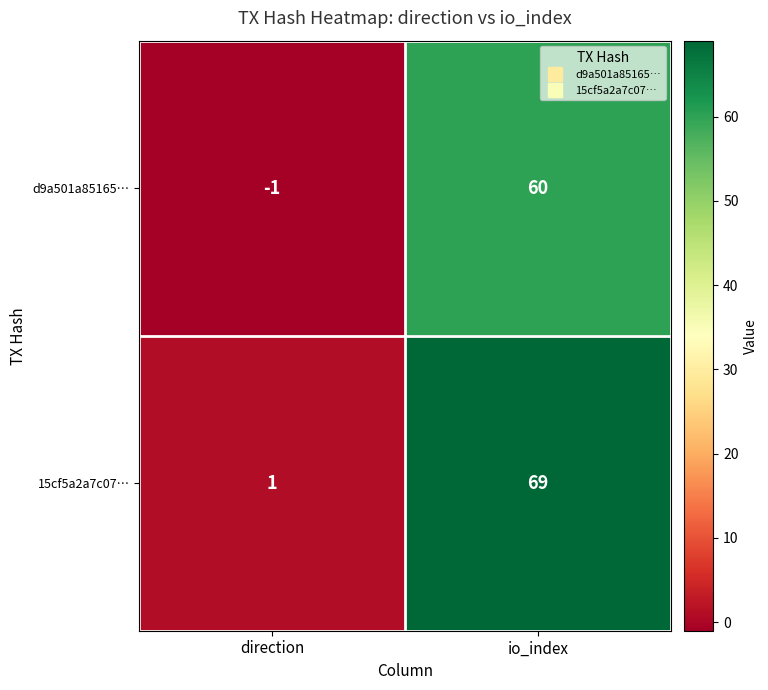

Read the 15cf5a2a7c07… value at io_index.

69